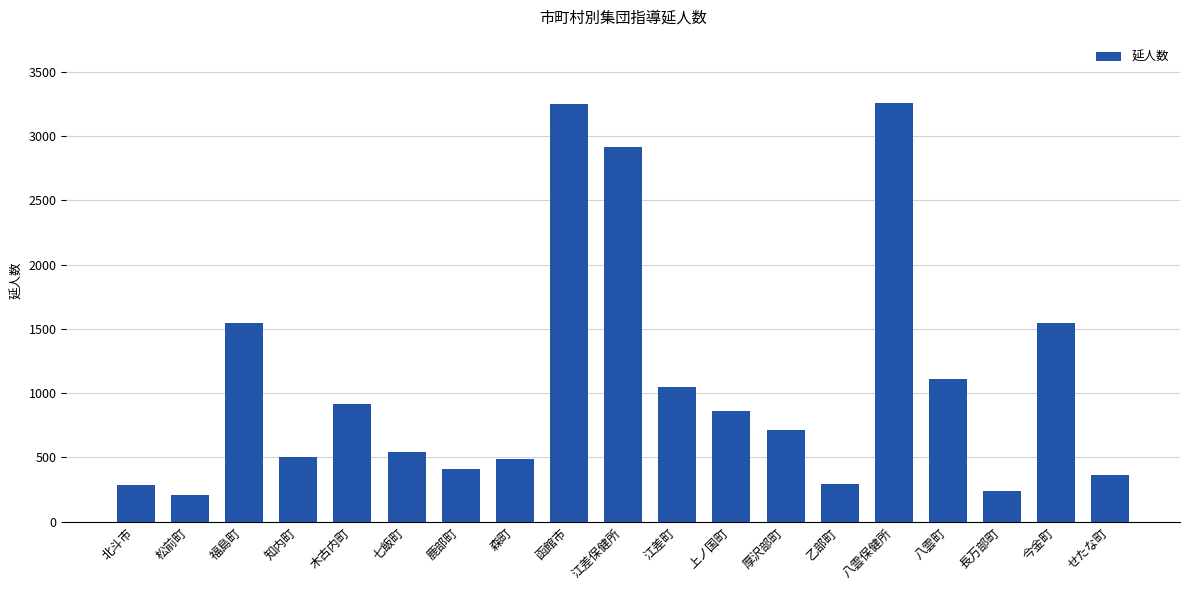

What value does the data have at 八雲保健所, to the nearest 10?

3260